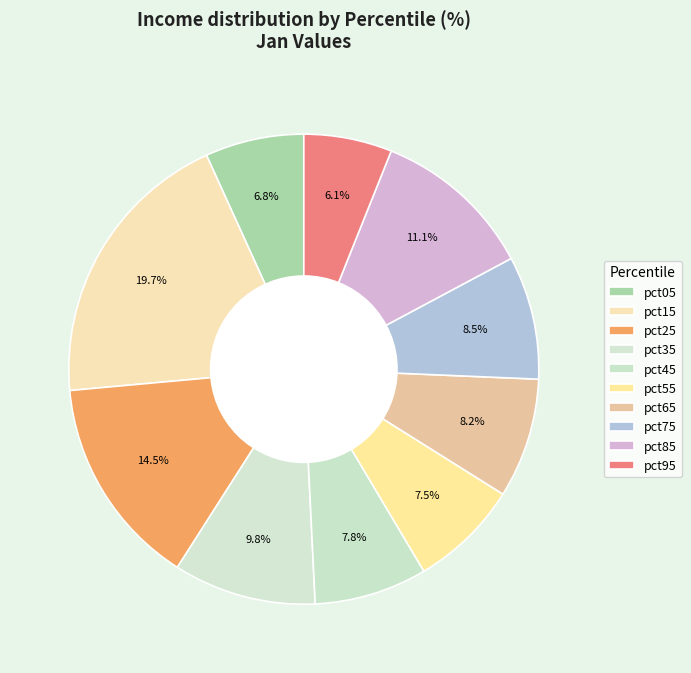

How many slices are in this pie chart?

10